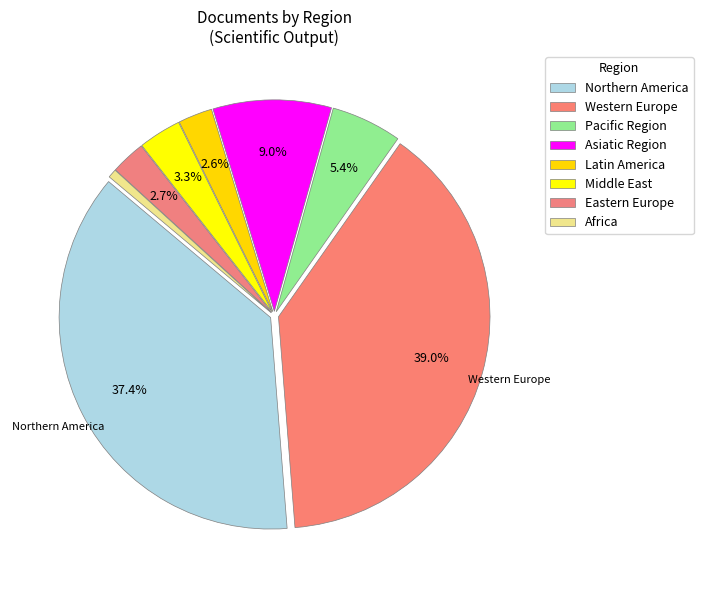

How many slices are in this pie chart?

8